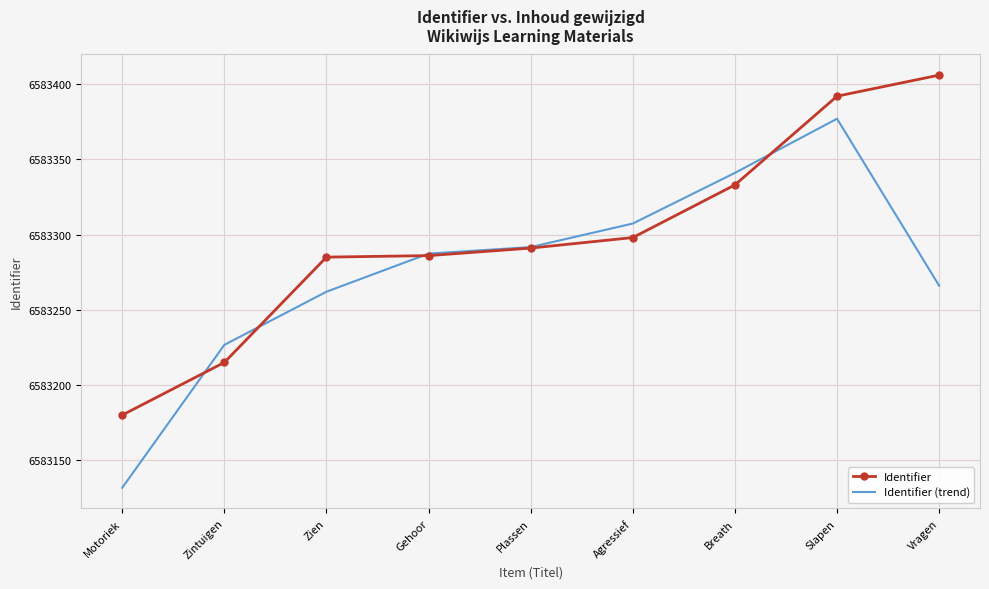

What is the value of the Identifier point at the 7th from the left?

333.0